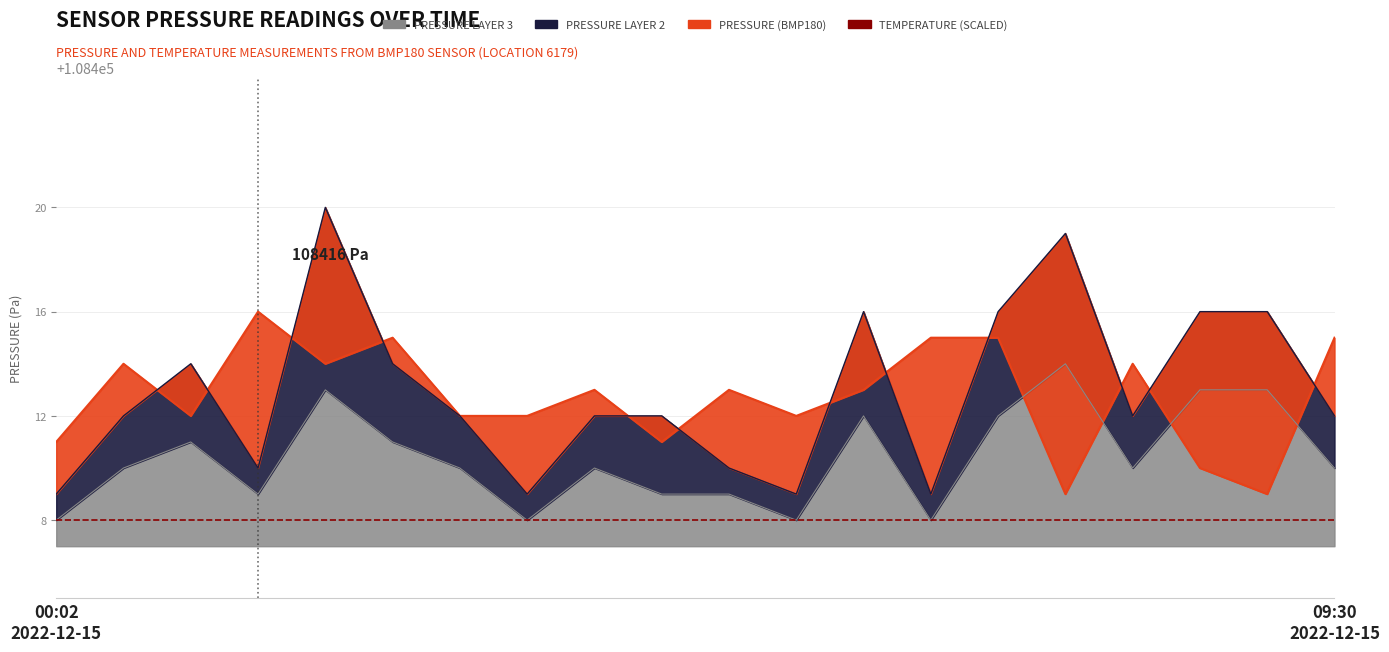

Where is the first local maximum for pressure_layer3?

01:00